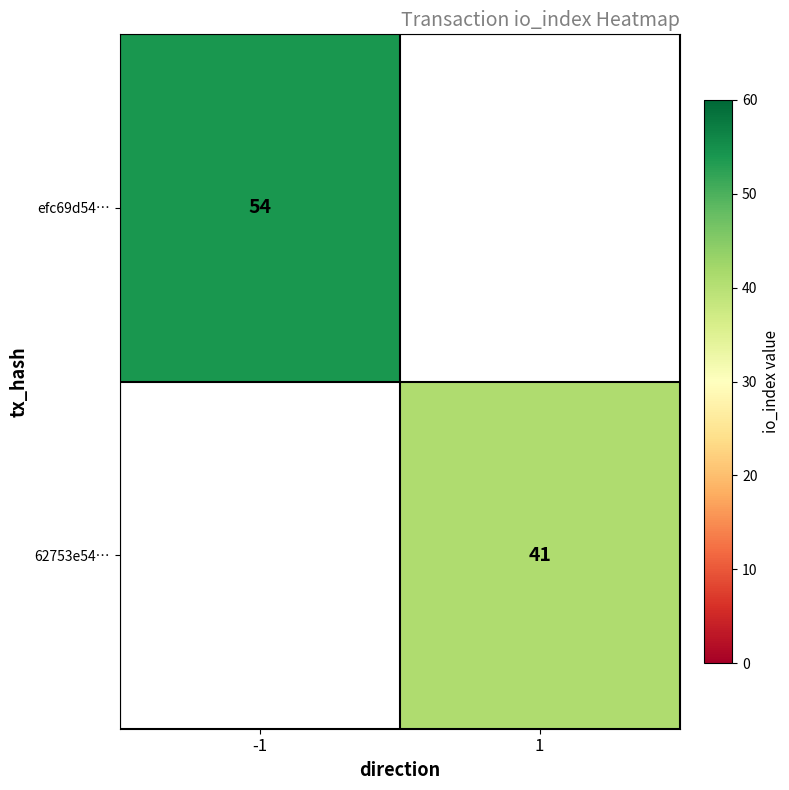

The value of efc69d54… at -1 is 12. True or false?

False